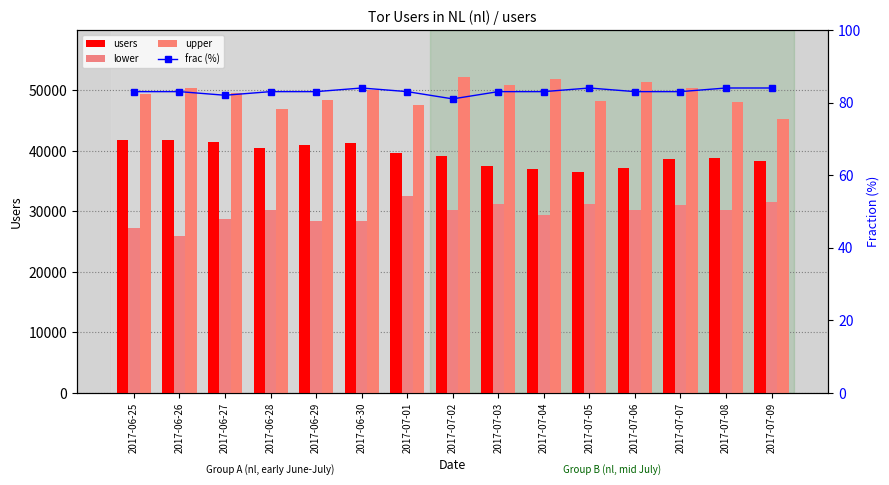

Rank the series by their maximum value, from lowest to highest.

frac (%), lower, users, upper